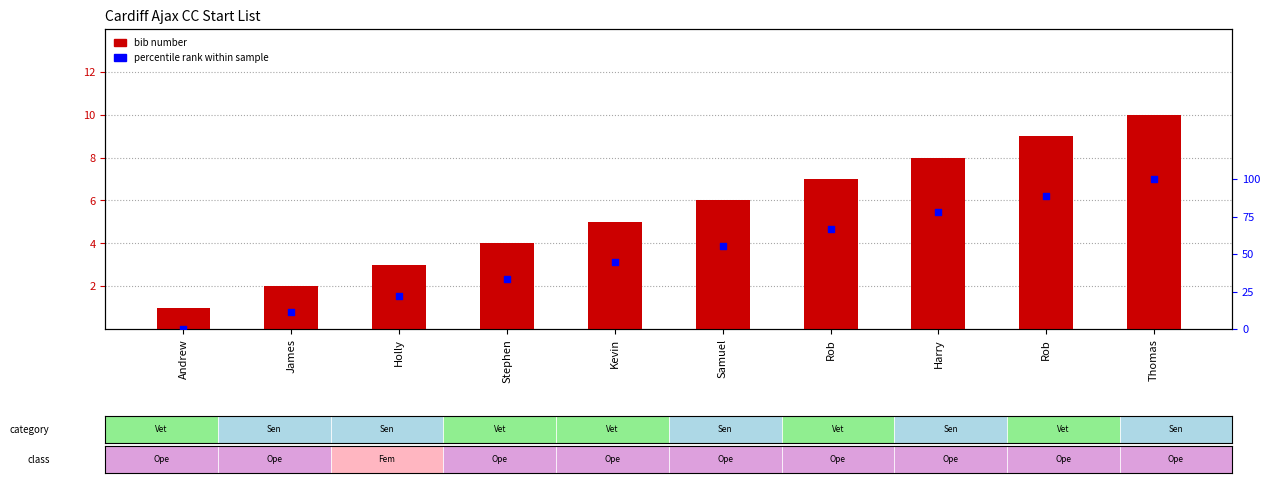

At how many categories does at least one series exceed 95?

1